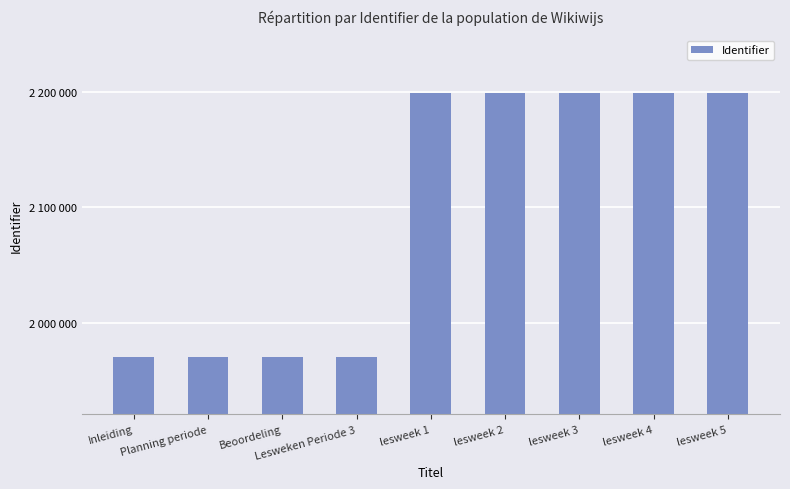

What is the value of the 2nd bar from the left?

1970345